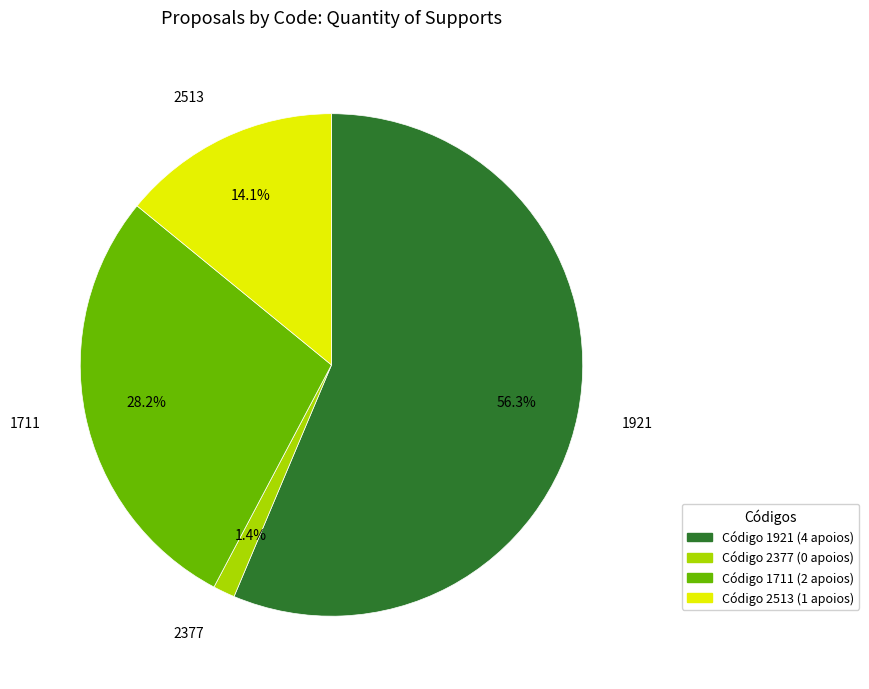

Is there a majority slice in this chart?

Yes